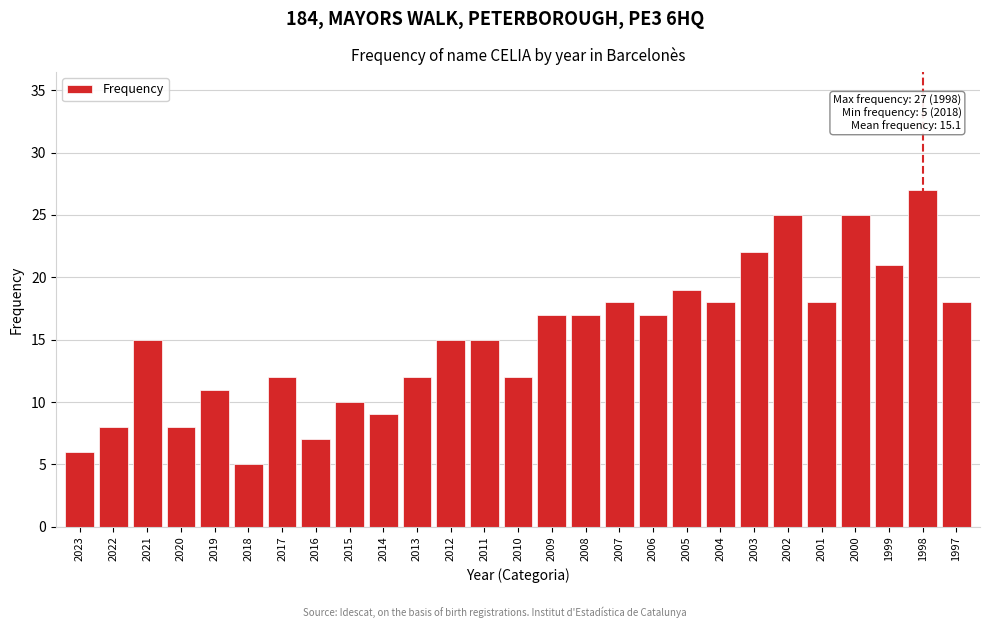

Reading left to right, extract all data points from this chart.

2023=6	2022=8	2021=15	2020=8	2019=11	2018=5	2017=12	2016=7	2015=10	2014=9	2013=12	2012=15	2011=15	2010=12	2009=17	2008=17	2007=18	2006=17	2005=19	2004=18	2003=22	2002=25	2001=18	2000=25	1999=21	1998=27	1997=18